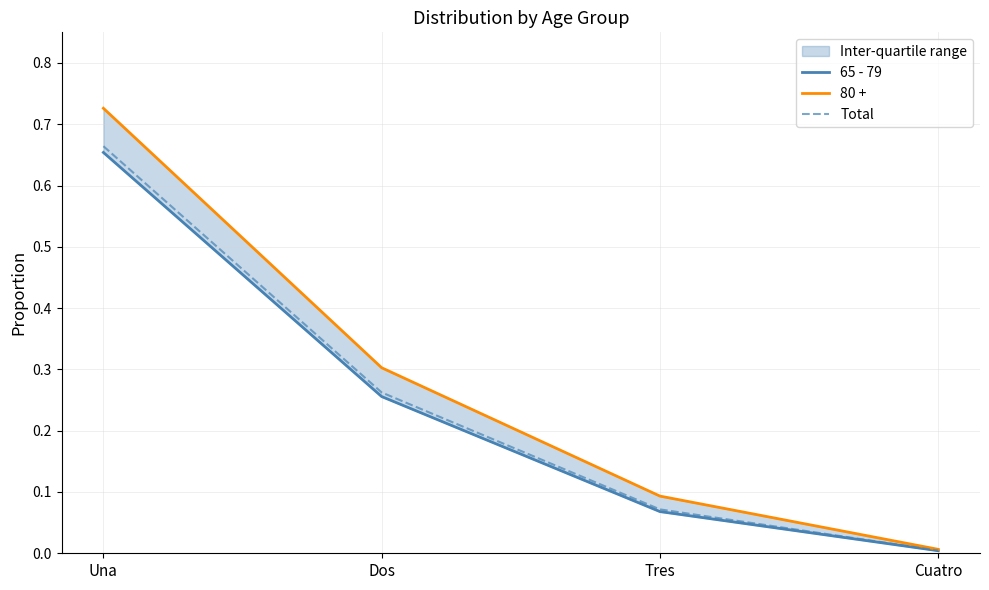

What position from the left is Cuatro?

4